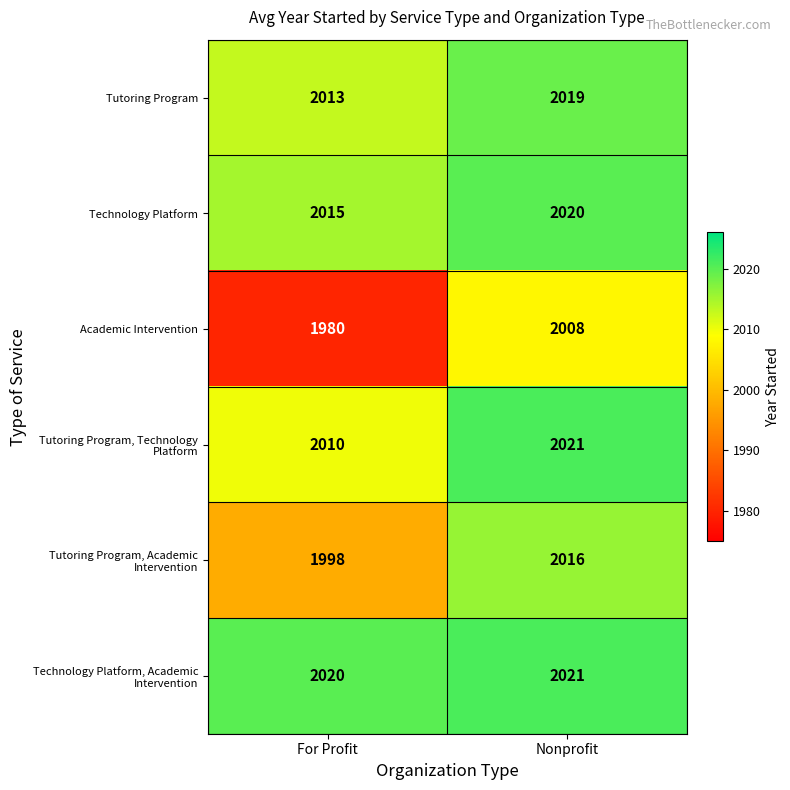

List the labels in order of Technology Platform value, largest first.

Nonprofit, For Profit